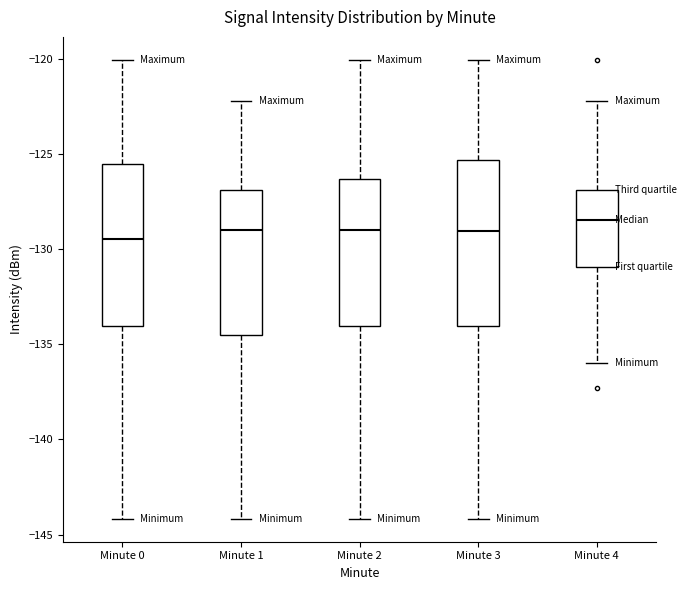

Which box's median line is the highest?

Minute 4